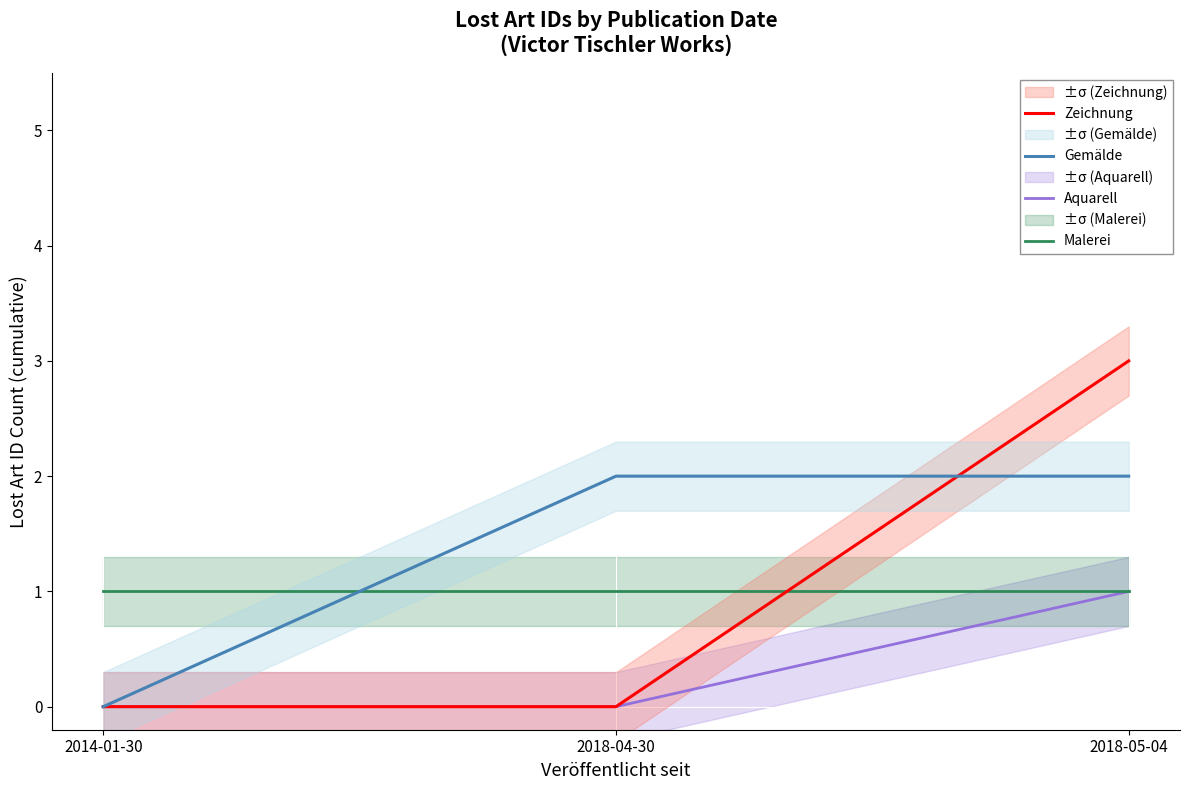

What are all the series names shown in the legend?

Zeichnung, Gemälde, Aquarell, Malerei